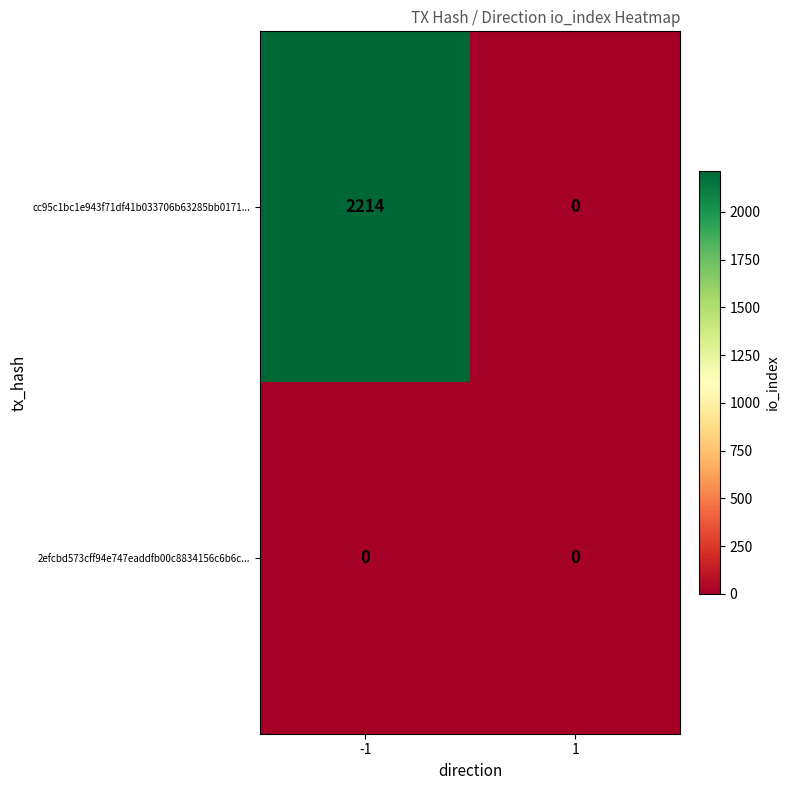

What is the difference between the cc95c1bc1e943f71df41b033706b63285bb0171... values at -1 and 1?

2214